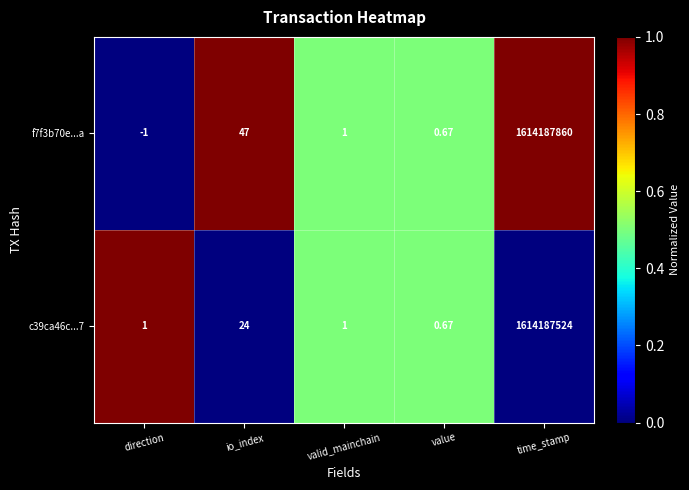

At which label is f7f3b70e...a closest to 807093929?

io_index